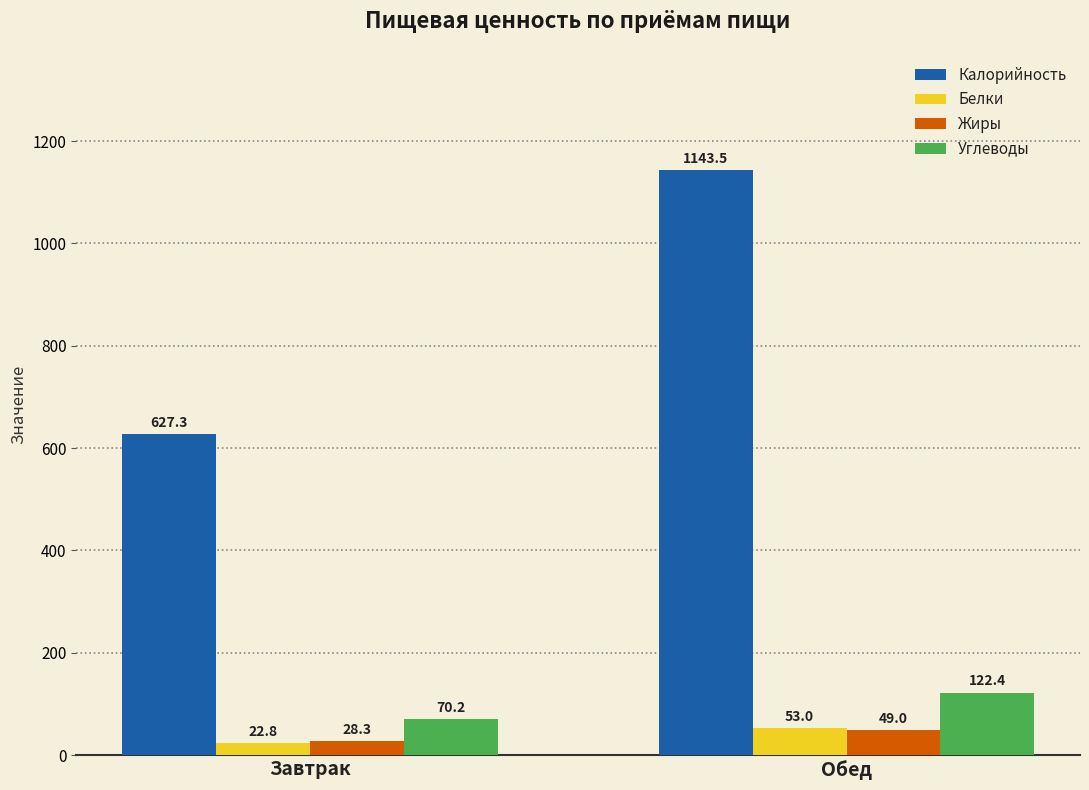

Is it true that Белки equals 22.8 at Завтрак?

True